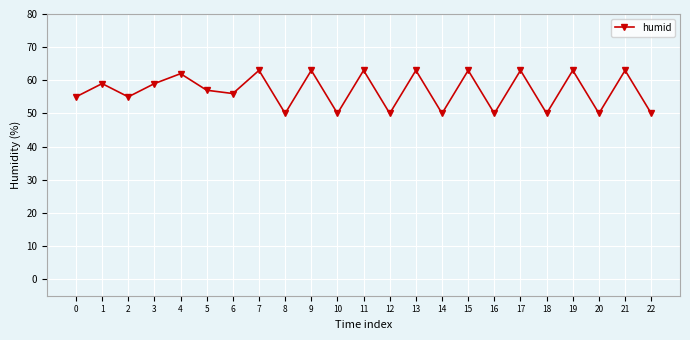

Where is the first local minimum?

2